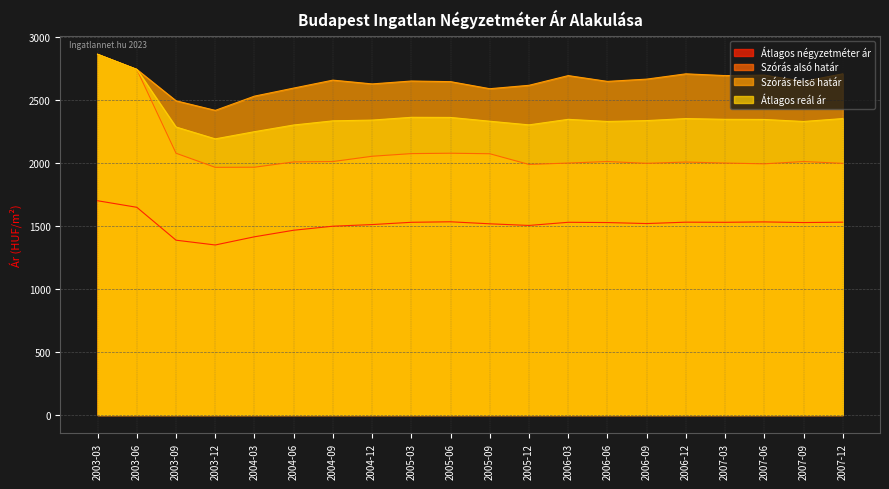

What is the spread (max minus min) of values at 2007-03?

1164